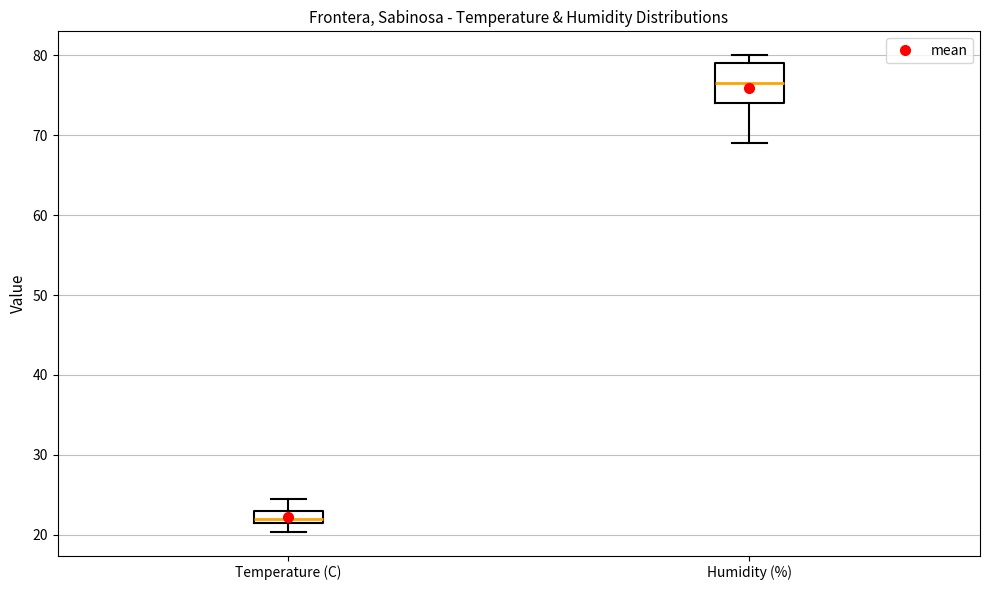

Which box's median line is the lowest?

Temperature (C)